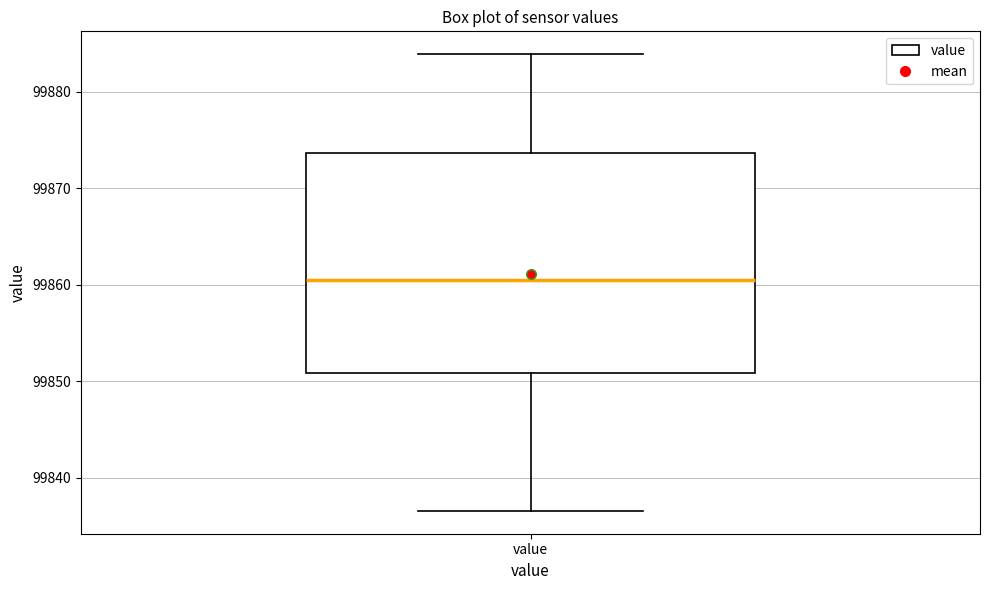

Where is the upper edge of the box for value on the y-axis? The values are not printed on the chart, so give them approximately, as read against the axis.

99874